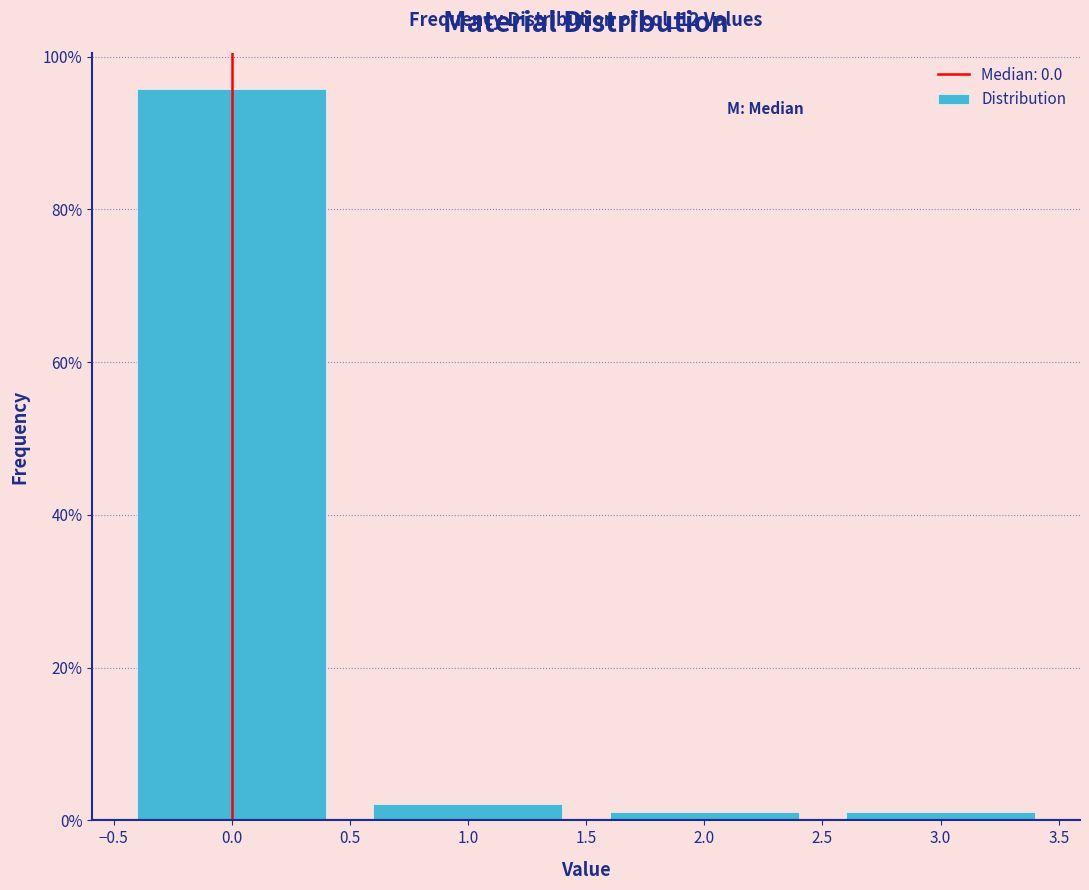

Over which range of the x-axis is the bar tallest?

-0.5 to 0.5